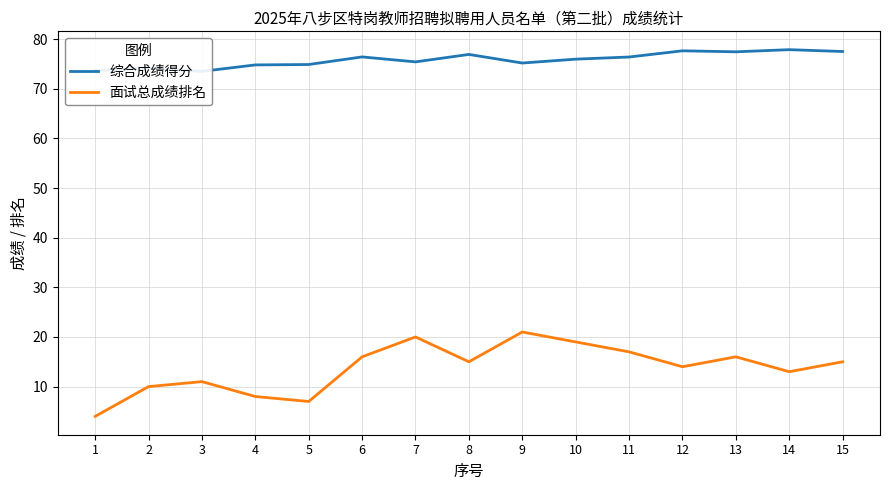

At which category is the sum across all series the highest?

9